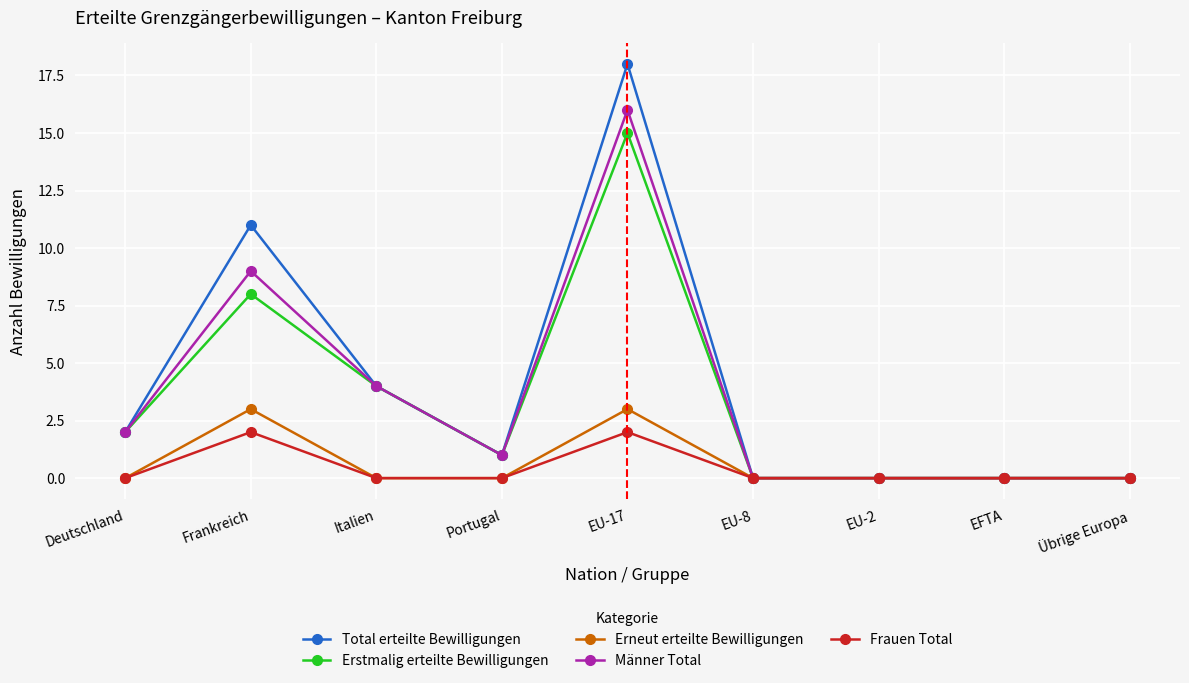

What is the difference between the maximum and minimum values in the Total erteilte Bewilligungen series?

18